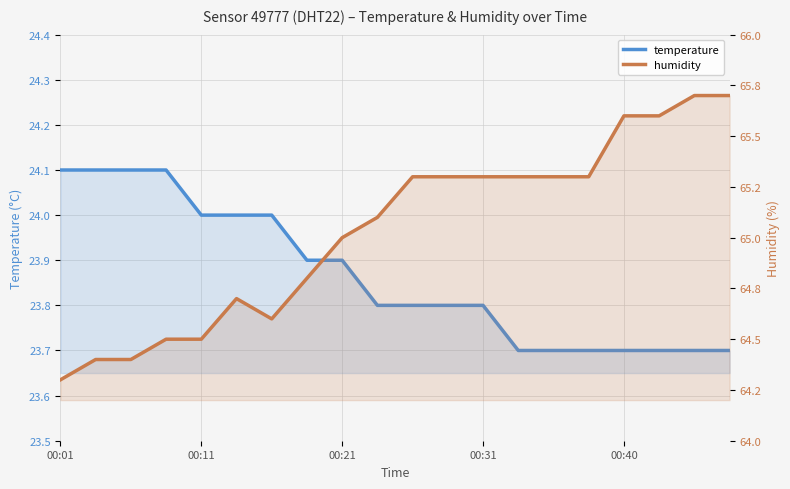

What is the sum of the humidity values at 6 and 00:40?

129.1